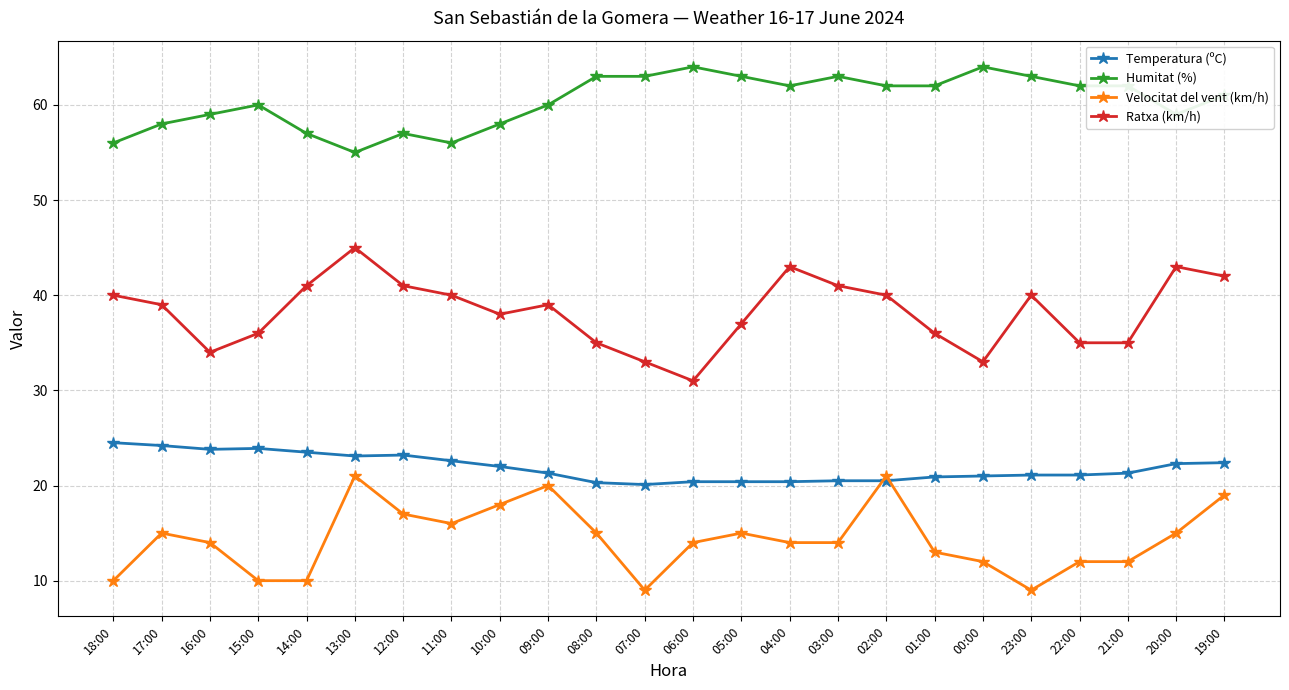

At which label does Humitat (%) first exceed 62?

08:00